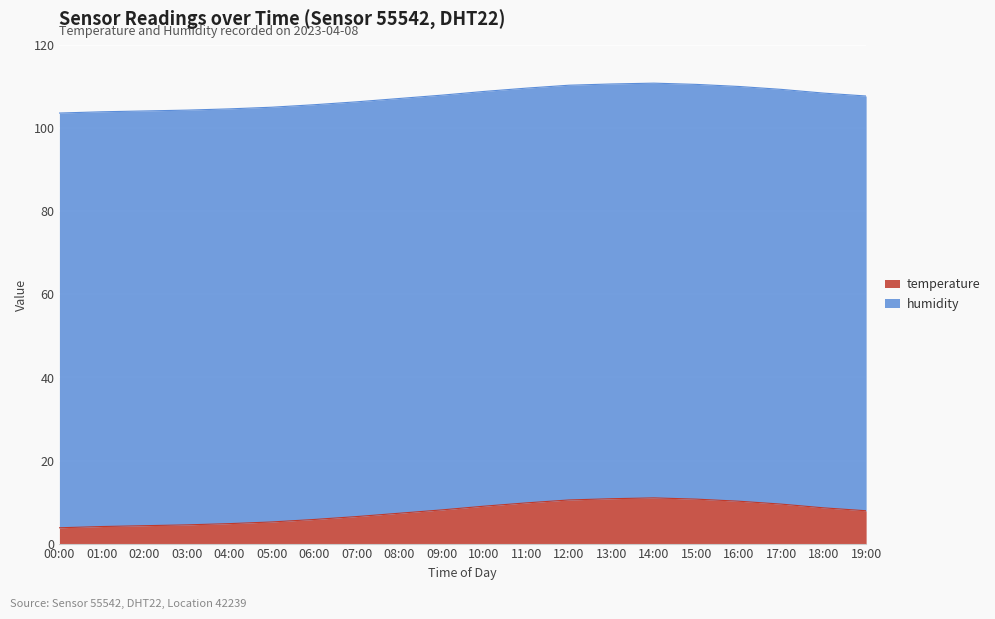

List the labels in order of value, smallest first.

00:00, 01:00, 02:00, 03:00, 04:00, 05:00, 06:00, 07:00, 08:00, 19:00, 09:00, 18:00, 10:00, 17:00, 11:00, 16:00, 12:00, 15:00, 13:00, 14:00